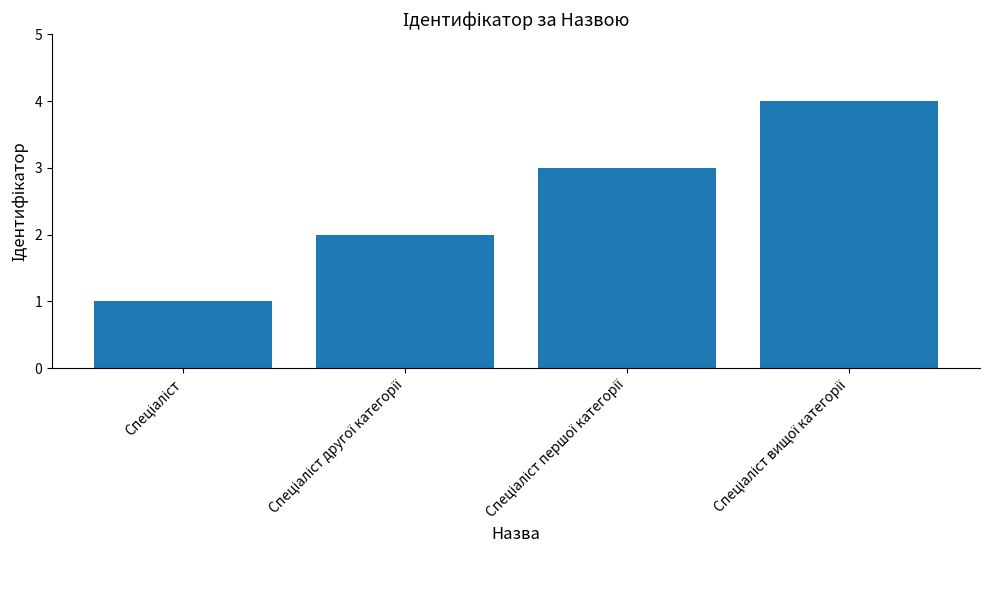

What is the maximum value shown in the chart?

4